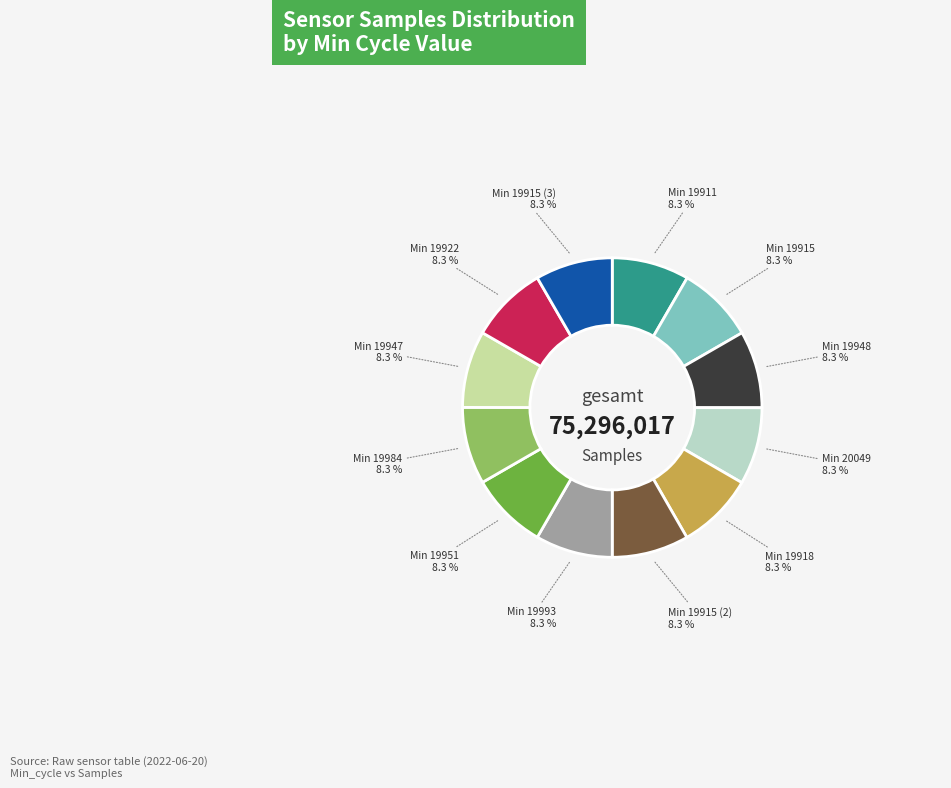

What is the ratio of the value at Min 19922 to the value at Min 19911?

1.0